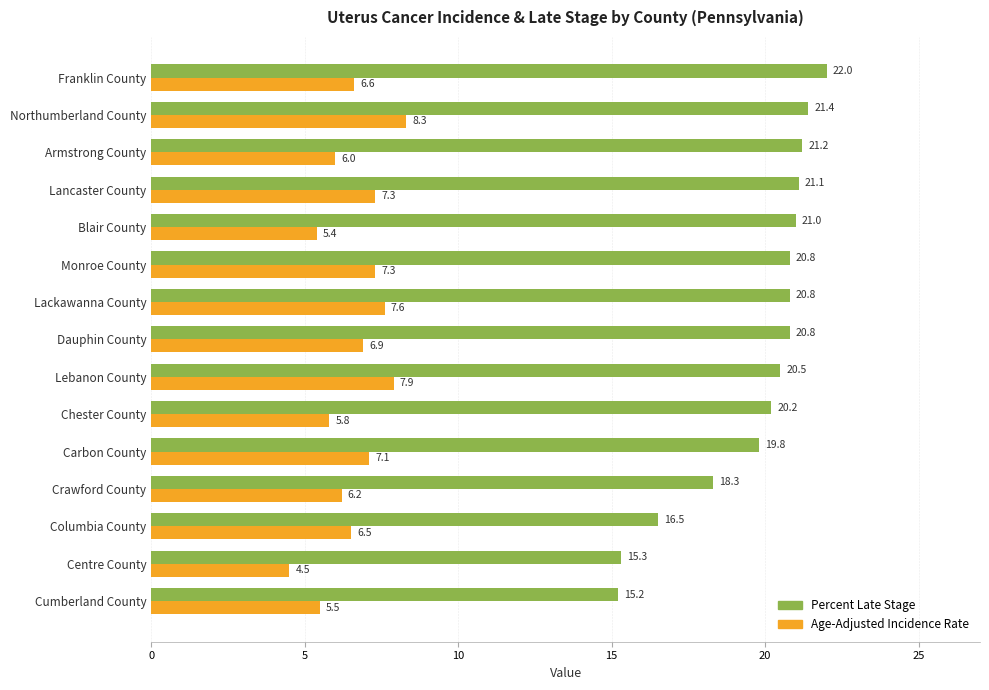

The Age-Adjusted Incidence Rate series shows 5.8 at Chester County. True or false?

True